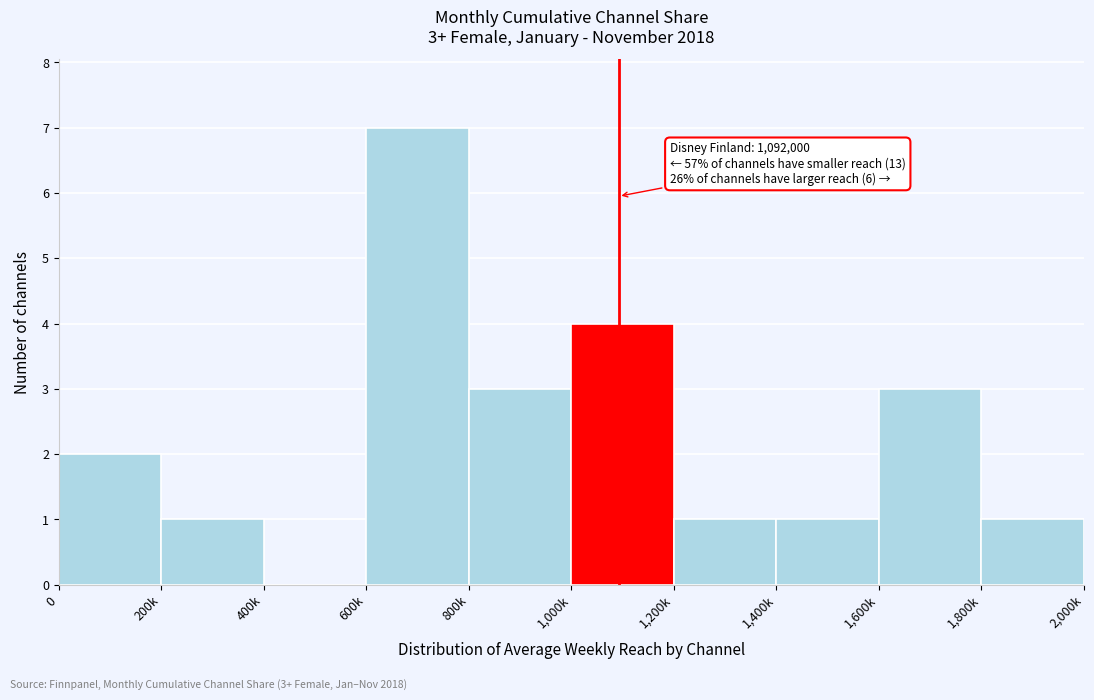

Reading left to right, transcribe all the data shown in this chart.

0=2	200k=1	400k=0	600k=7	800k=3	1,000k=4	1,200k=1	1,400k=1	1,600k=3	1,800k=1